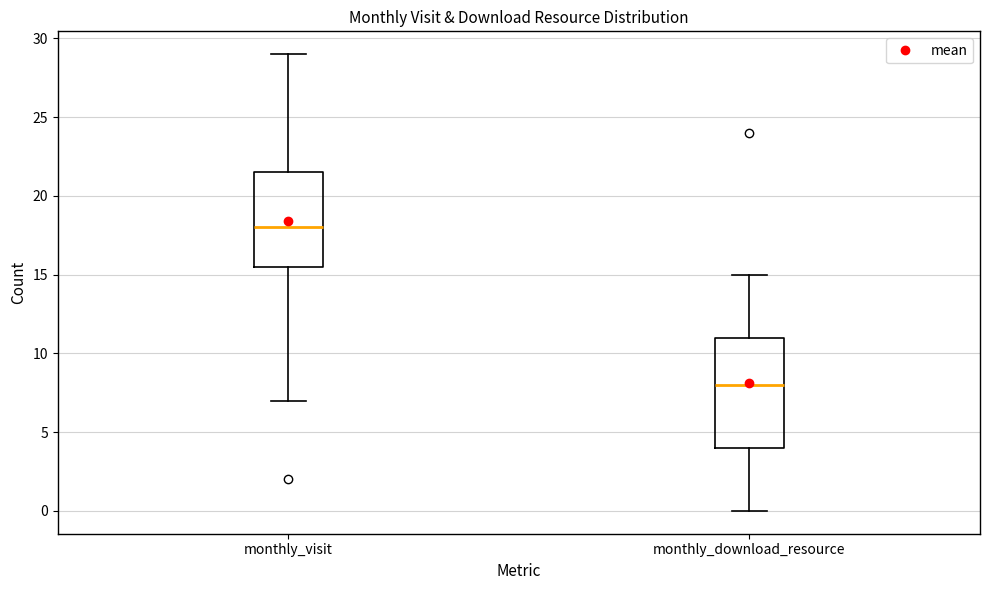

Which box is the tallest, from its lower edge to its upper edge?

monthly_download_resource